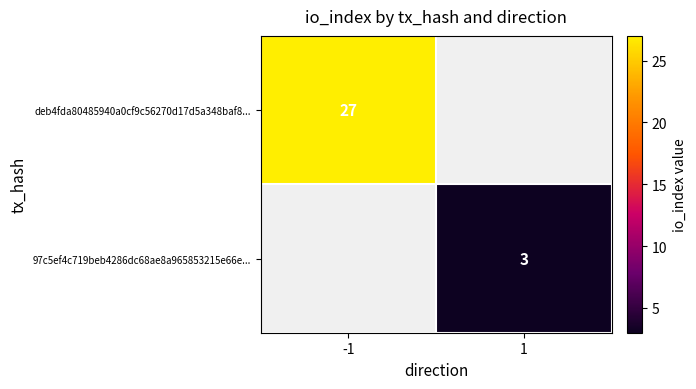

The value of 97c5ef4c719beb4286dc68ae8a965853215e66e... at 1 is 1. True or false?

False